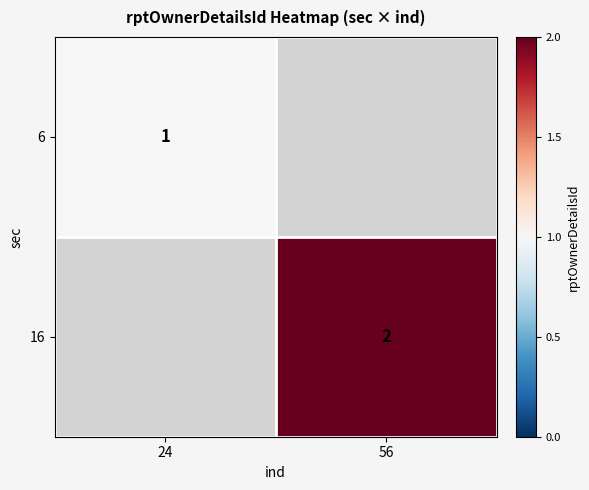

True or false: 16 has a value of 0.7 at 56.

False